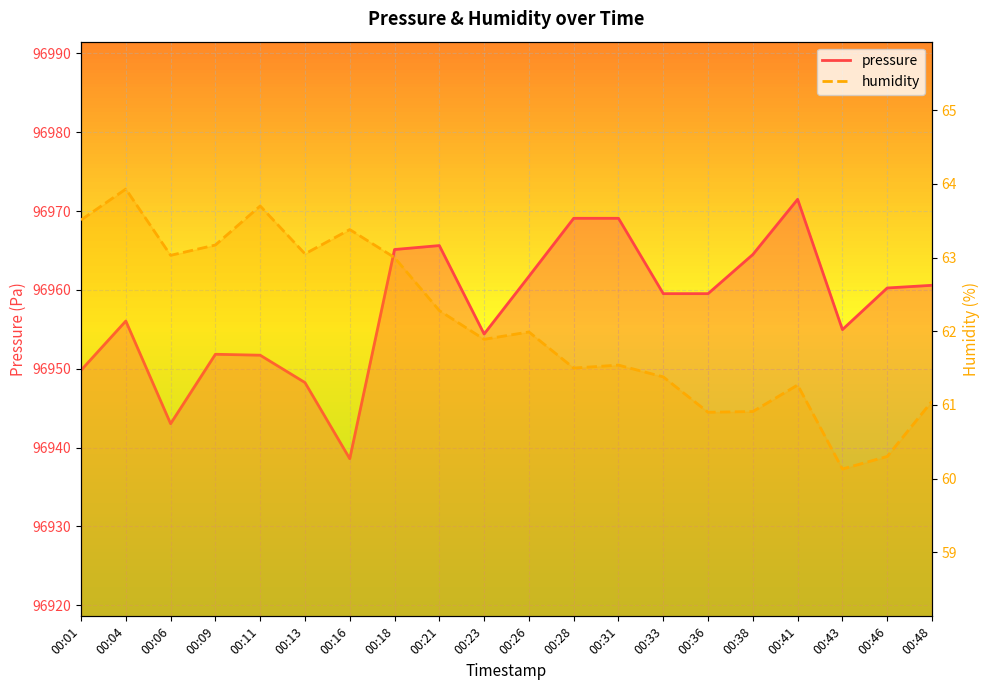

What is the average value of the humidity_line series?

62.1